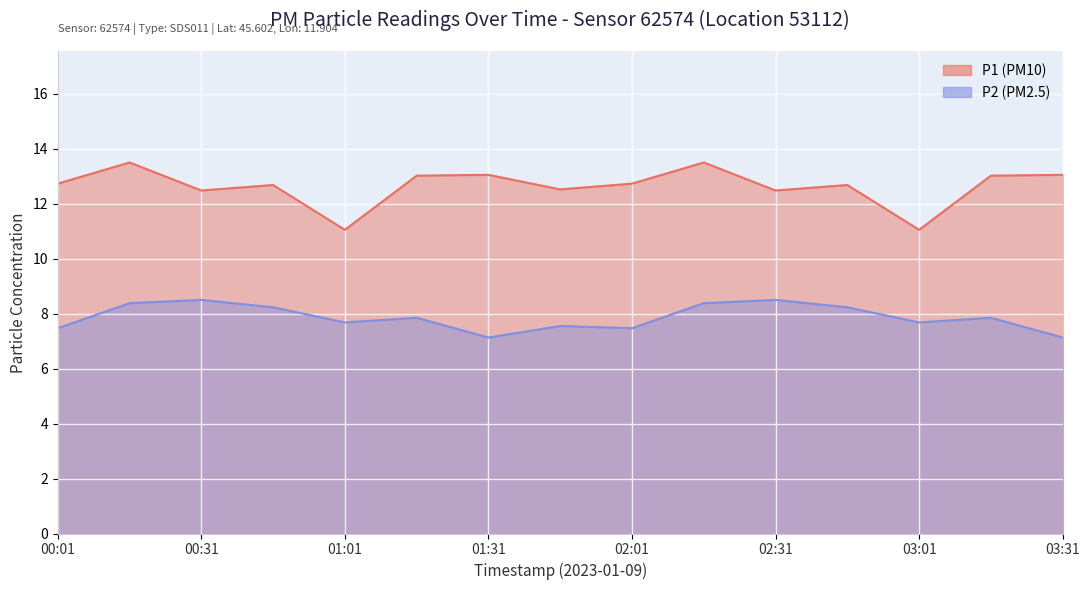

What is the difference between the P2 values at 00:31 and 03:01?

0.8